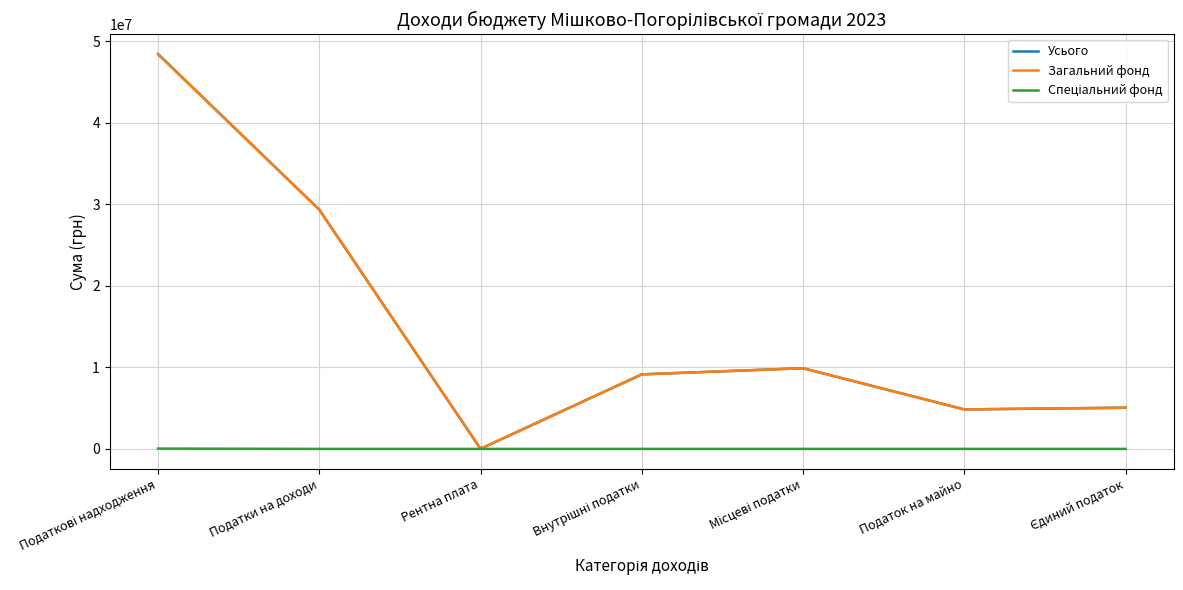

What is the maximum value shown in the chart?

48409199